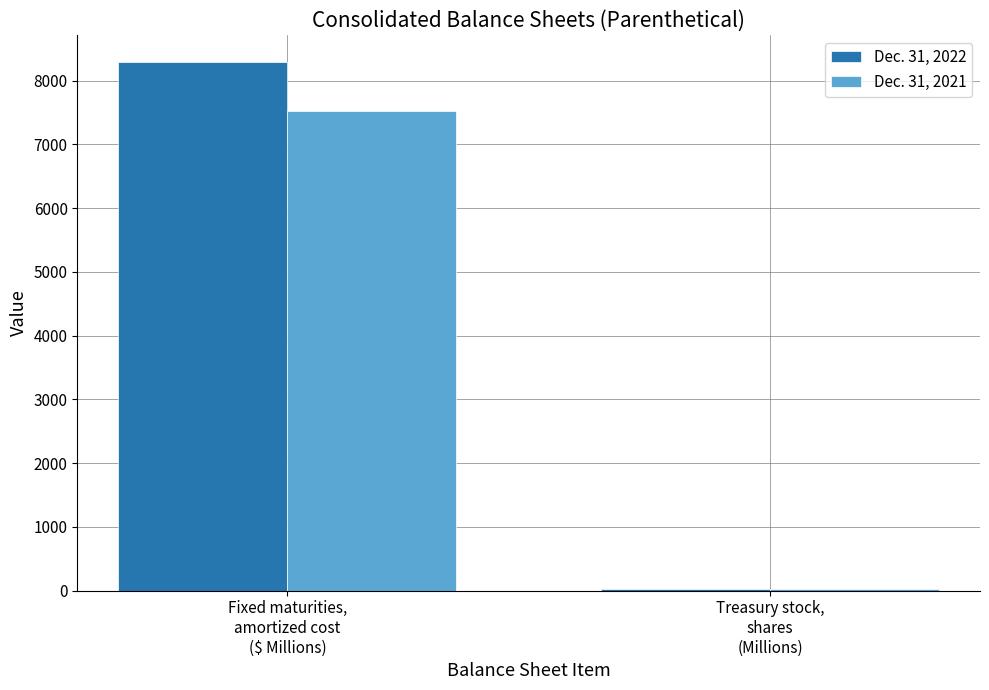

At which category is the sum across all series the highest?

Fixed maturities,
amortized cost
($ Millions)